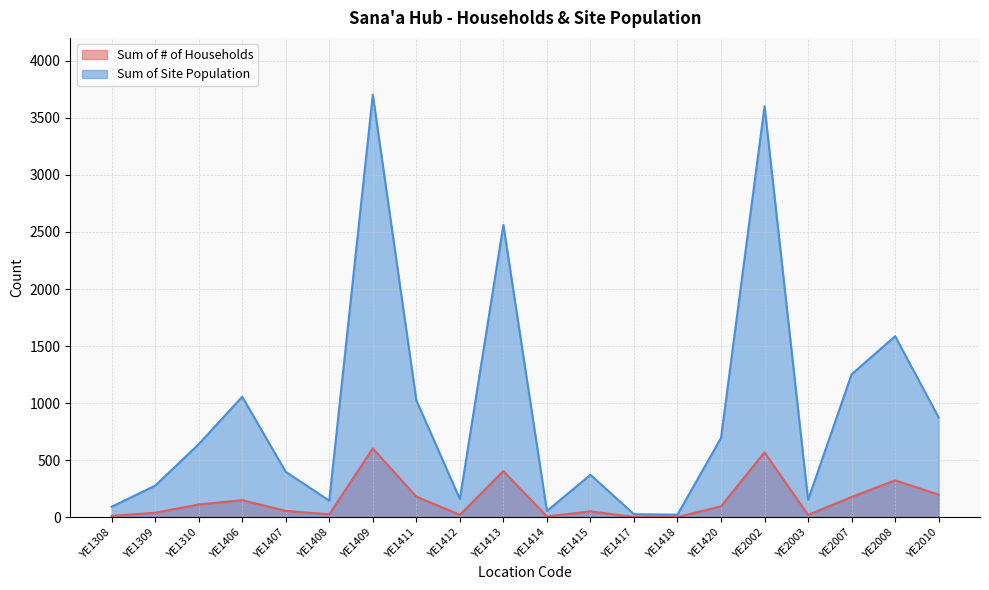

At which category does Sum of Site Population reach its first local peak?

YE1406